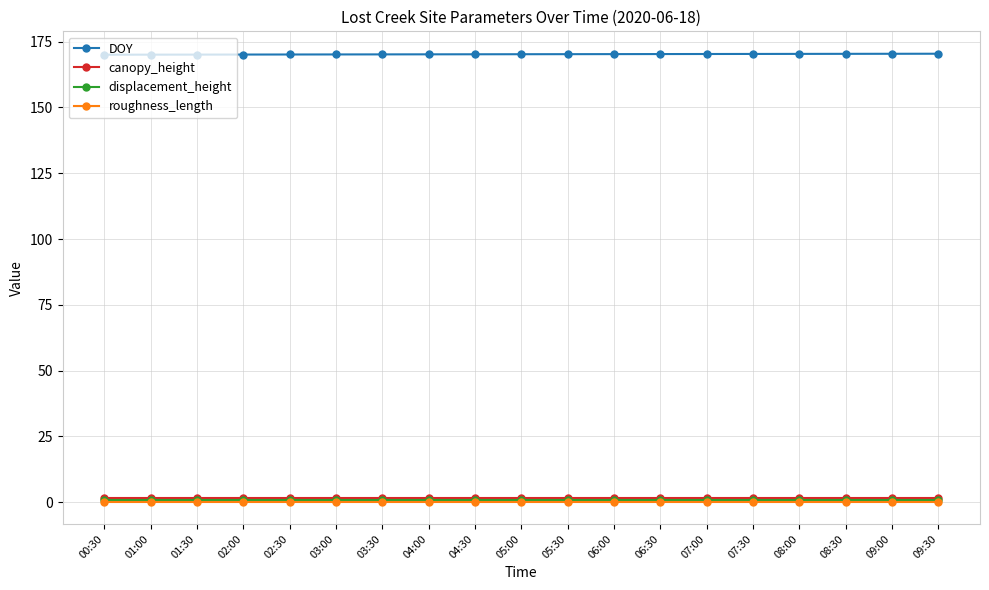

What is the total value across all series at 04:30?

172.9